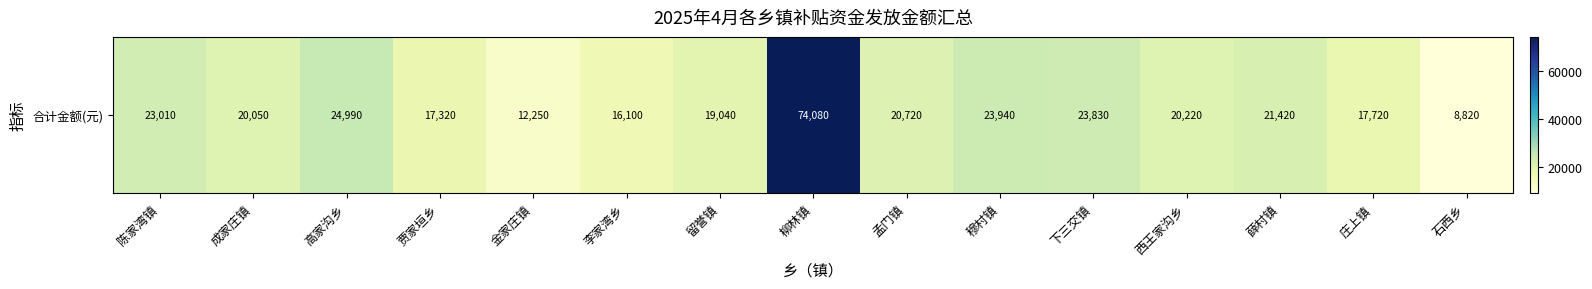

Rank the categories by value from lowest to highest.

石西乡, 金家庄镇, 李家湾乡, 贾家垣乡, 庄上镇, 留誉镇, 成家庄镇, 西王家沟乡, 孟门镇, 薛村镇, 陈家湾镇, 下三交镇, 穆村镇, 高家沟乡, 柳林镇